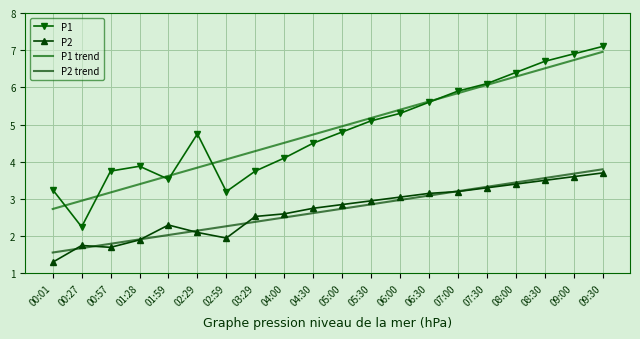

What is the difference between the P2 values at 07:00 and 01:59?

0.9